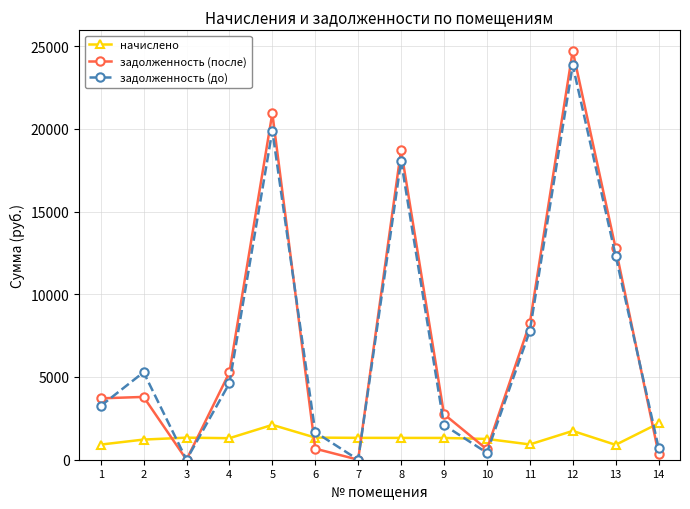

True or false: начислено has more than 1 interior local peaks.

True